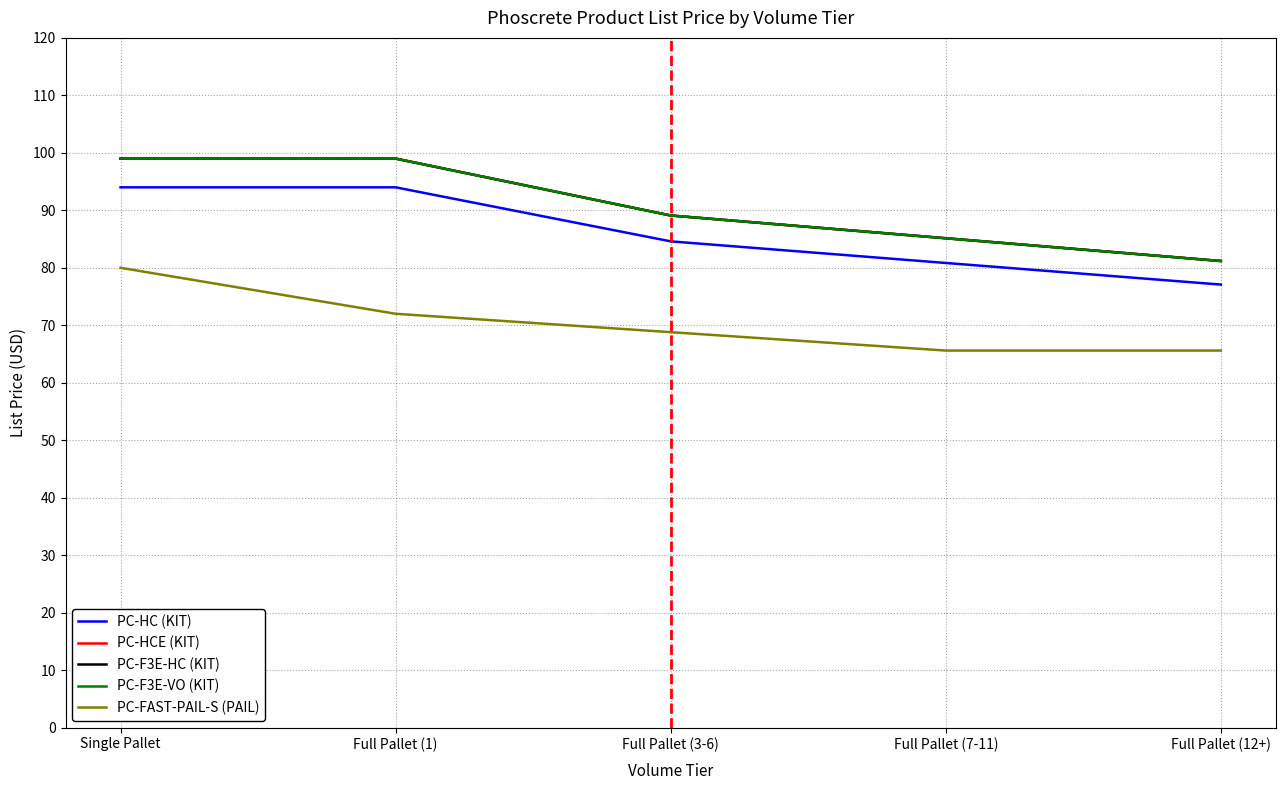

Does the chart display data point markers on the line(s)?

No